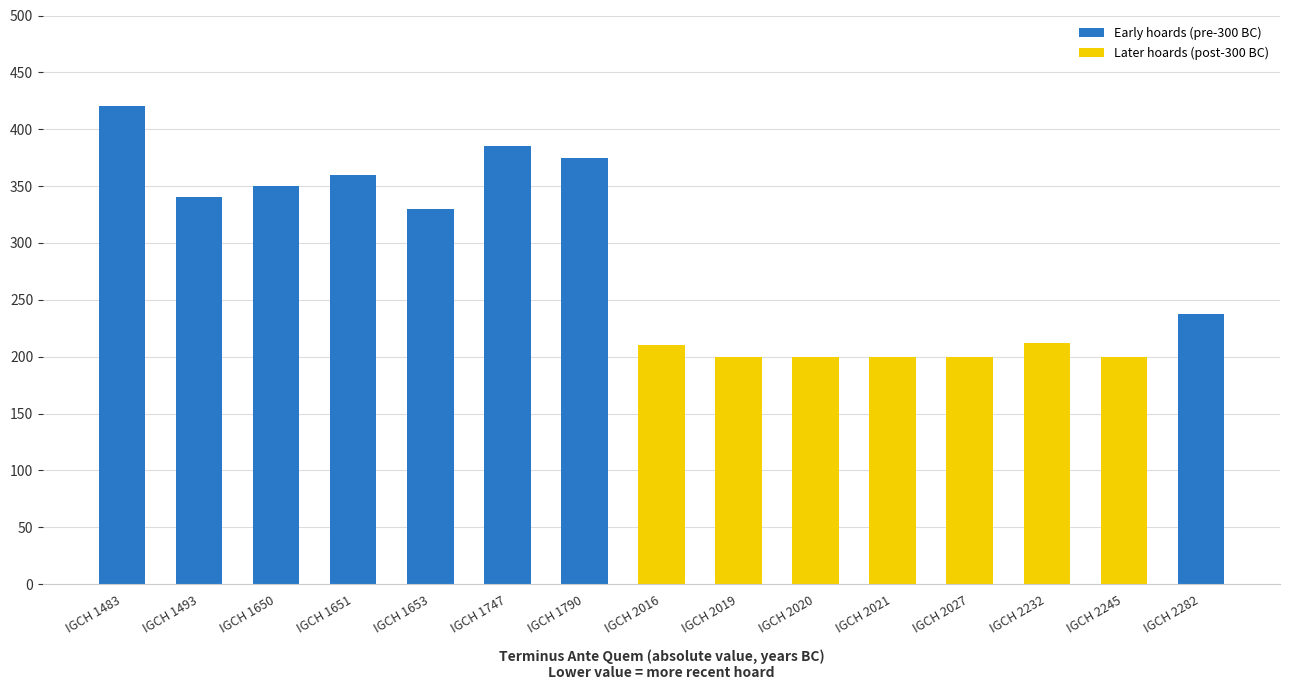

What is the difference between the Early hoards (pre-300 BC) values at IGCH 1650 and IGCH 1493?

10